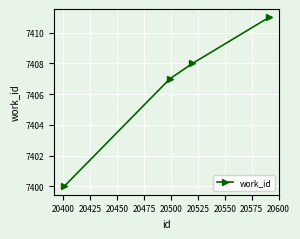

What is the value of the 4th point from the left?

7411